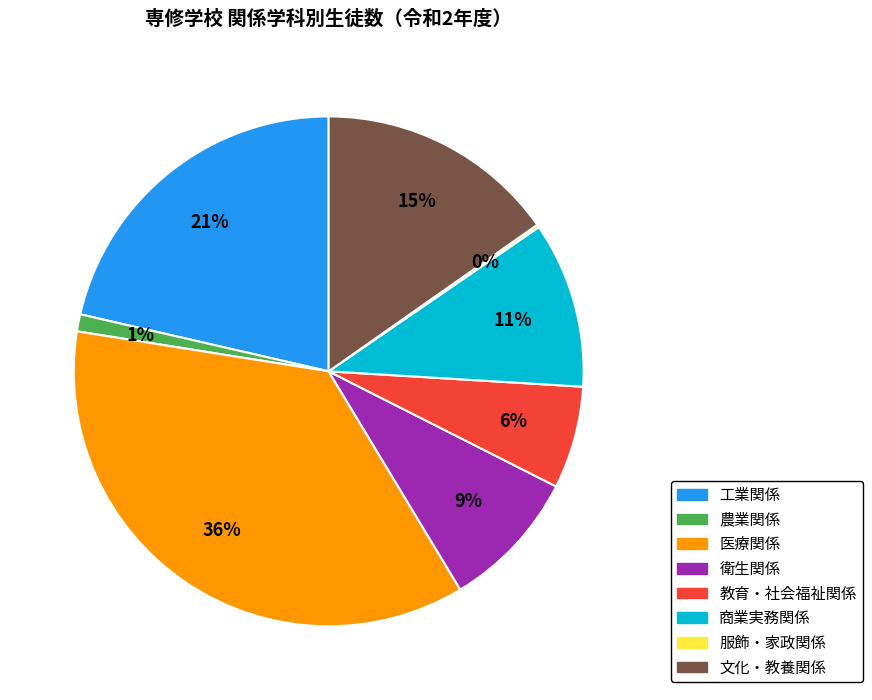

Does any single category account for the majority?

No